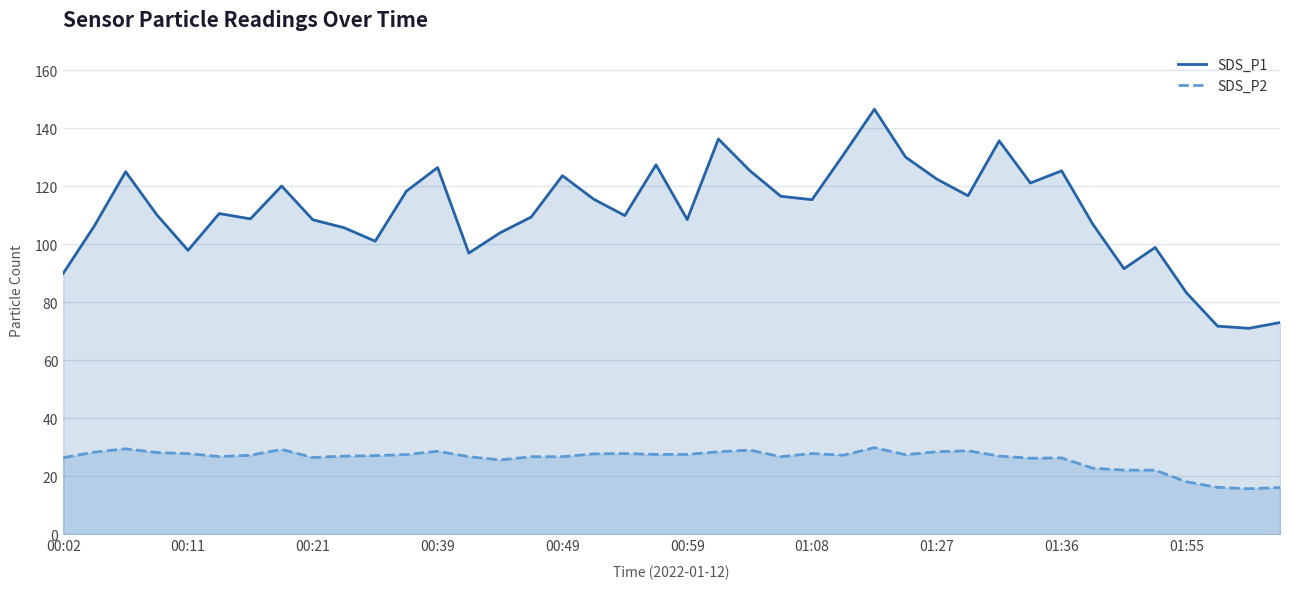

What is the difference between the maximum and minimum values in the SDS_P2 series?

14.2